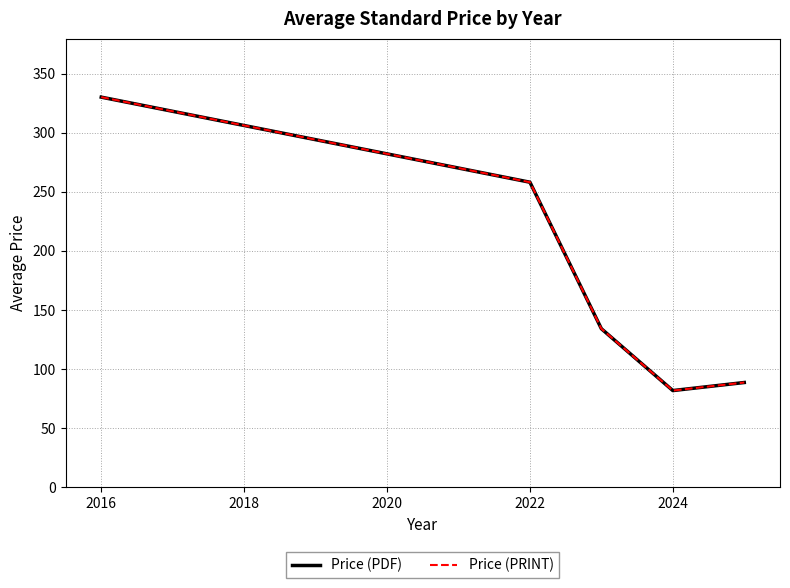

Which series has the largest total across all categories?

Price (PDF)